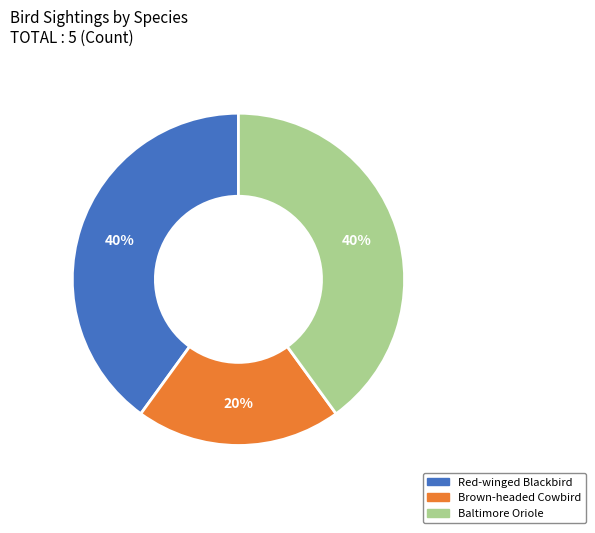

Is there a majority slice in this chart?

No